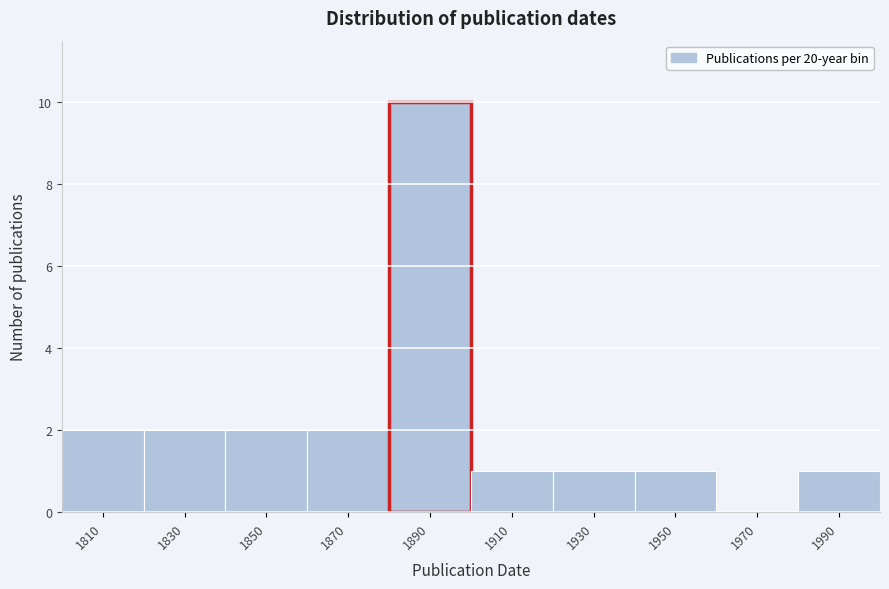

Reading left to right, what are all the values shown in this chart?

1810=2	1830=2	1850=2	1870=2	1890=10	1910=1	1930=1	1950=1	1970=0	1990=1